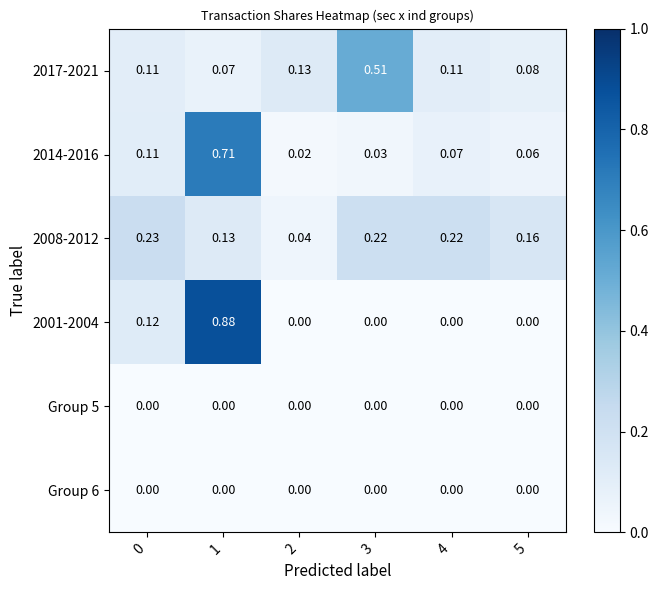

Is the value of 2014-2016 at 2 greater than the value of Group 6 at 3?

Yes